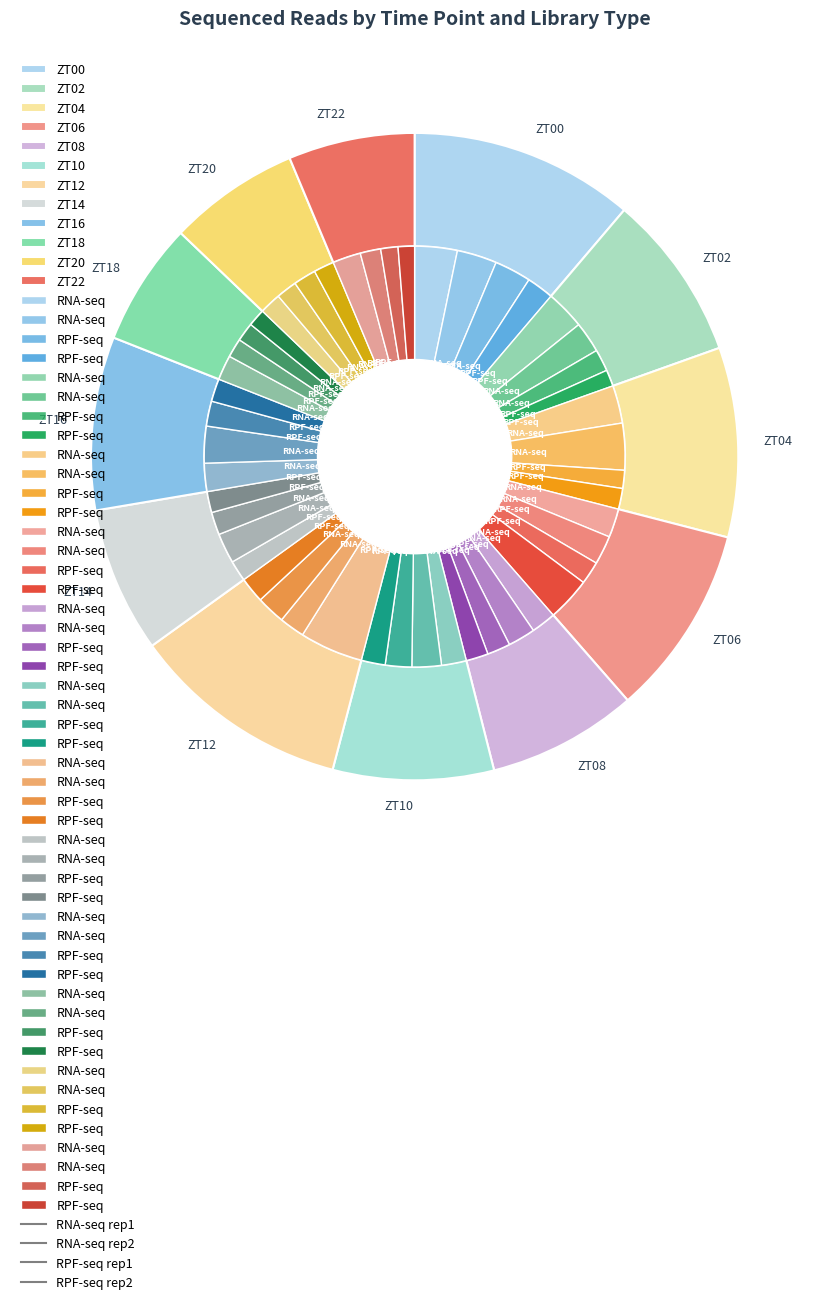

What is the smallest slice in the pie chart?

ZT22